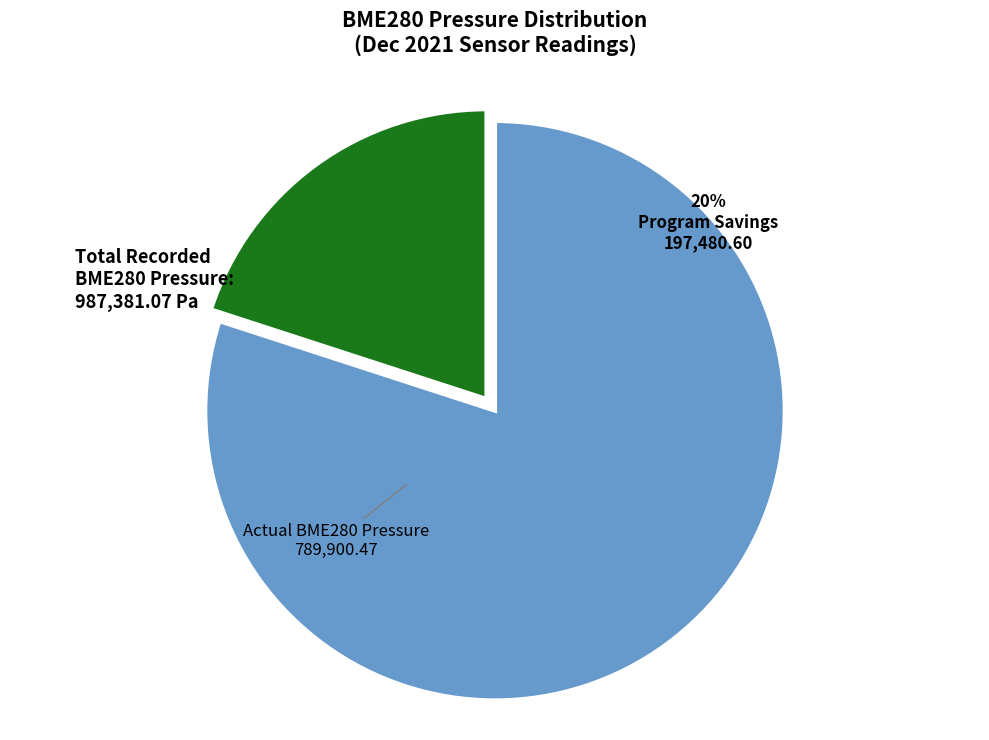

Is there any slice that represents more than half of the pie?

Yes